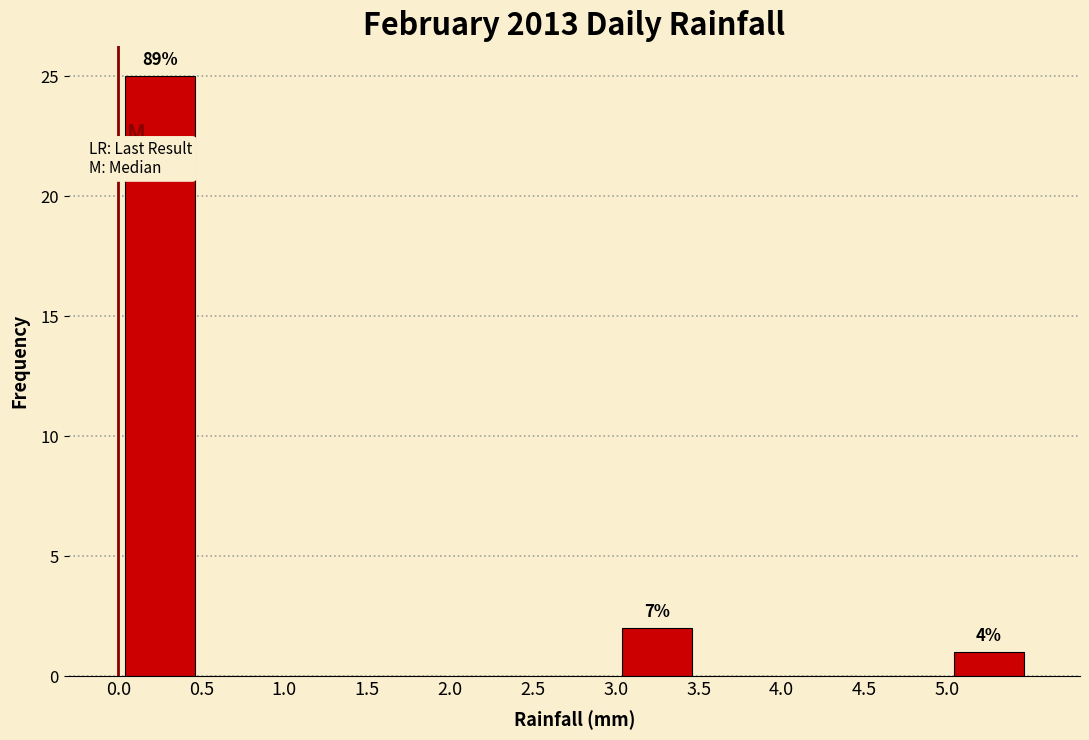

Over which range of the x-axis is the bar tallest?

0.0 to 0.5